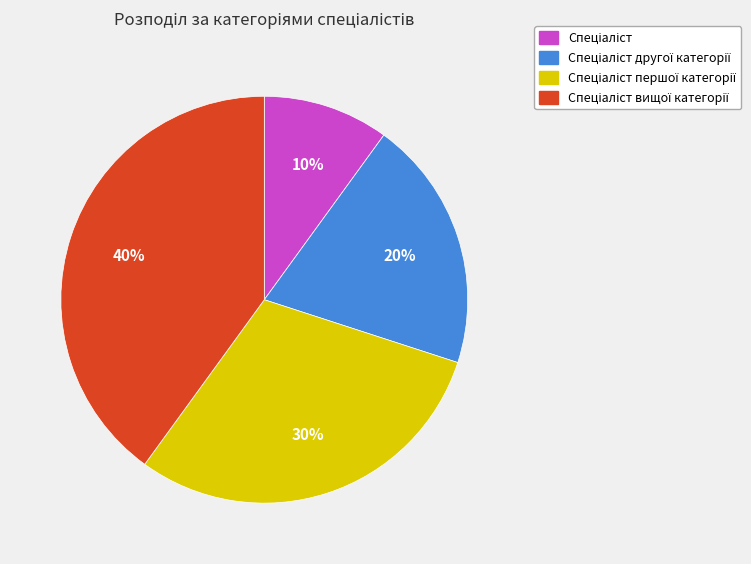

Is there any slice that represents more than half of the pie?

No